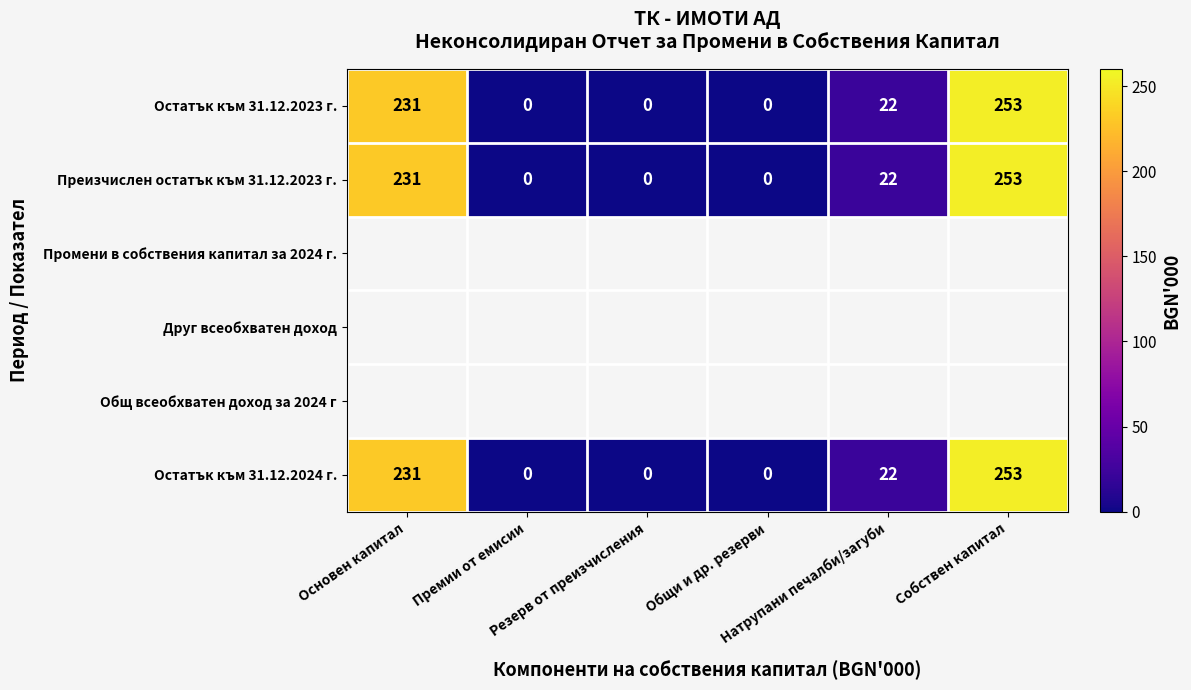

What is the average value of the Остатък към 31.12.2024 г. series?

84